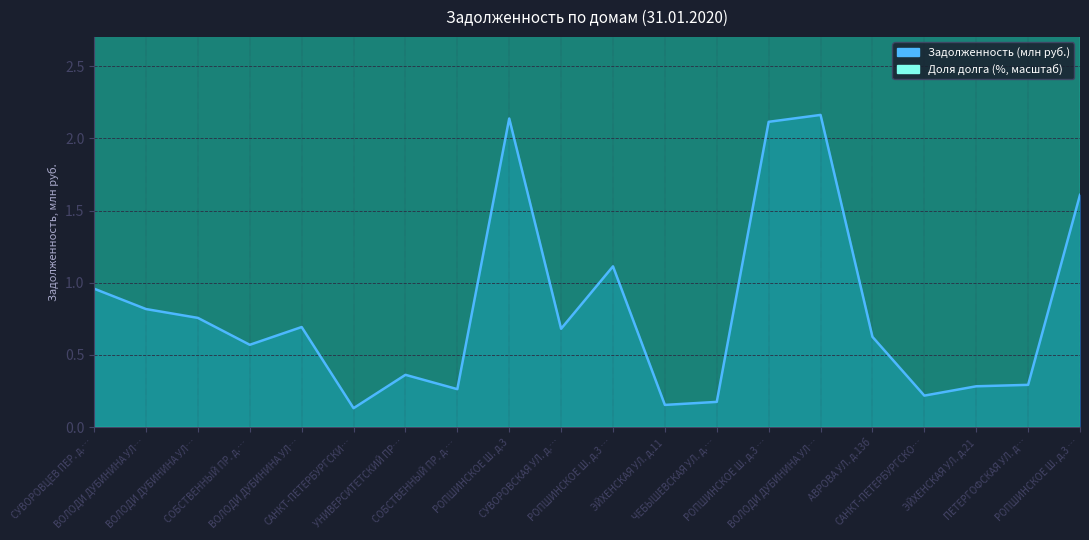

True or false: Доля долга (%) and Задолженность cross at least once.

False